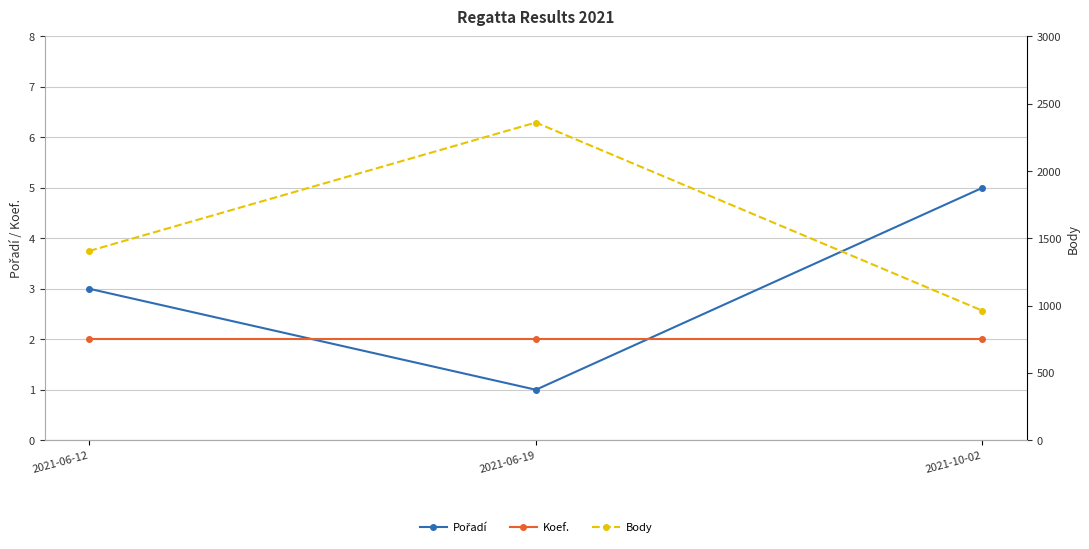

Does the chart display data point markers on the line(s)?

Yes